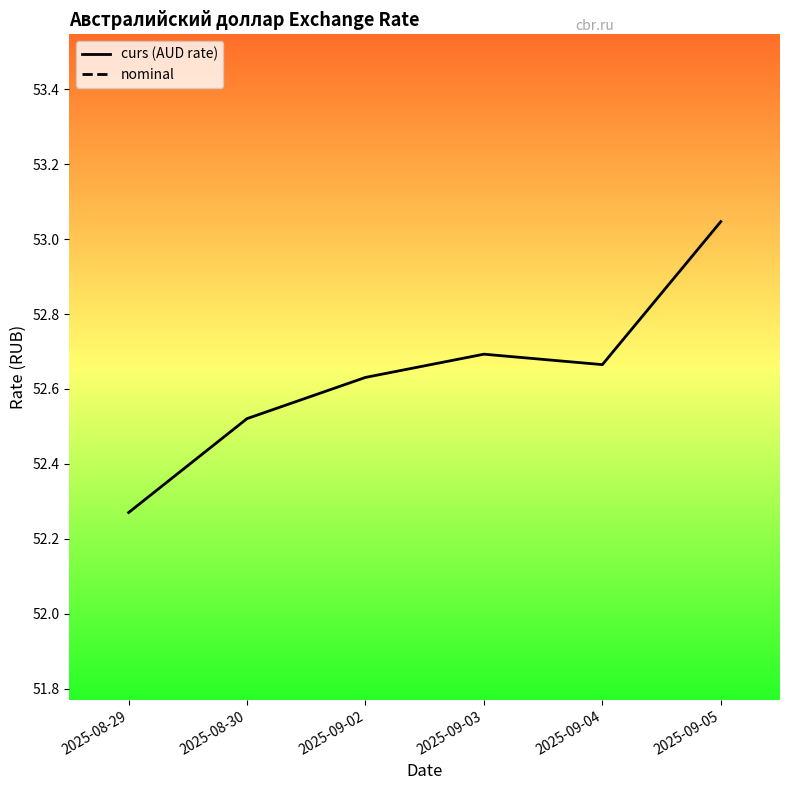

What is the difference between the maximum and minimum values in the curs (AUD rate) series?

0.8